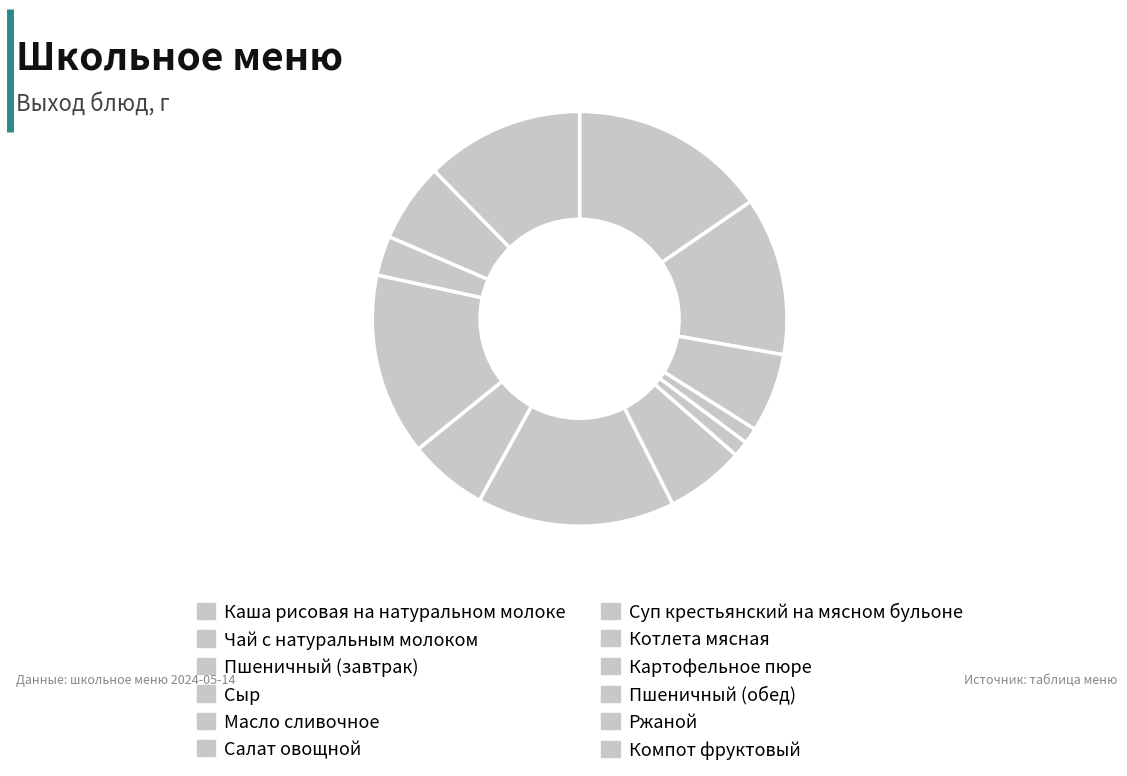

The Салат овощной slice represents 18% of the pie. True or false?

False